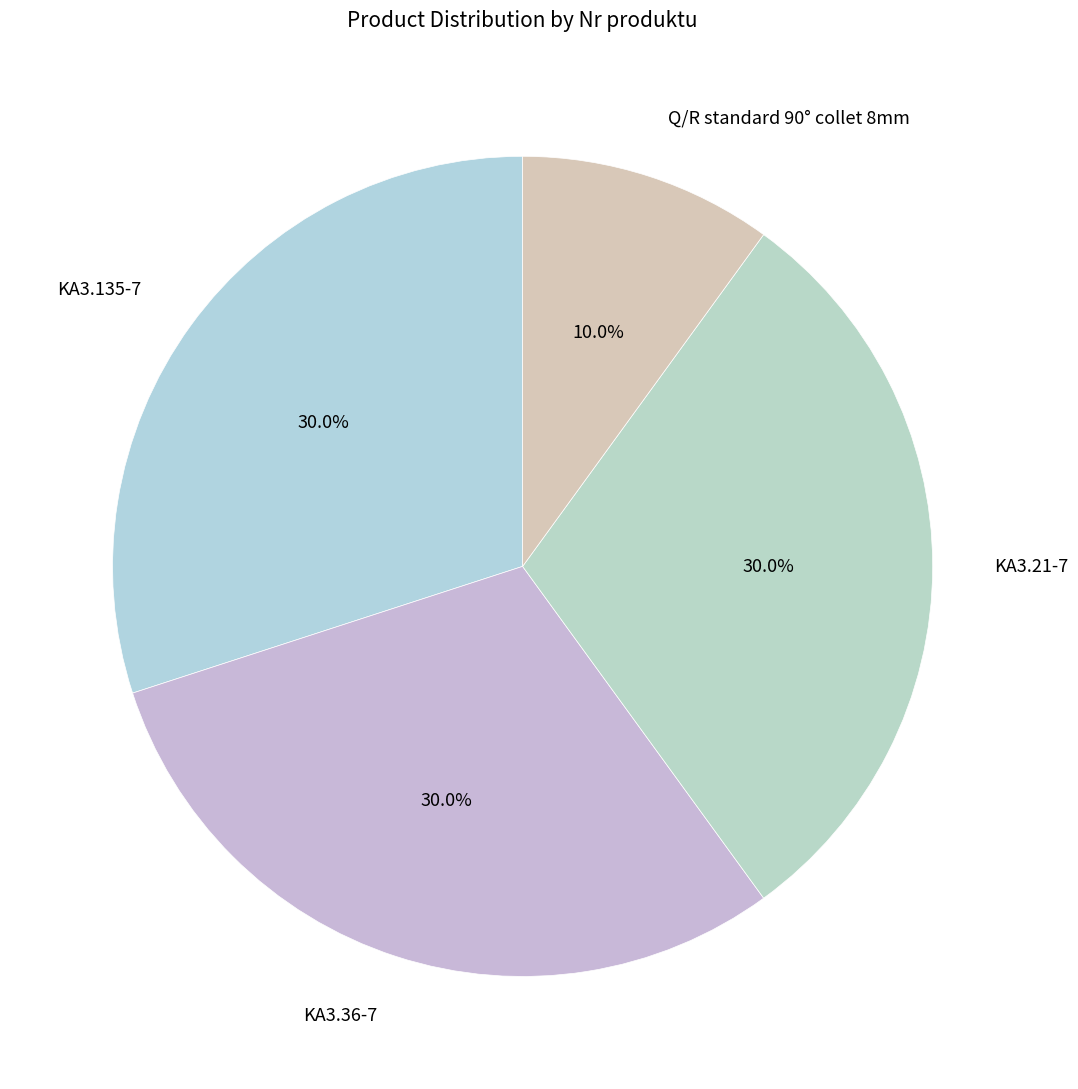

Does KA3.135-7 represent more than half of the total?

No